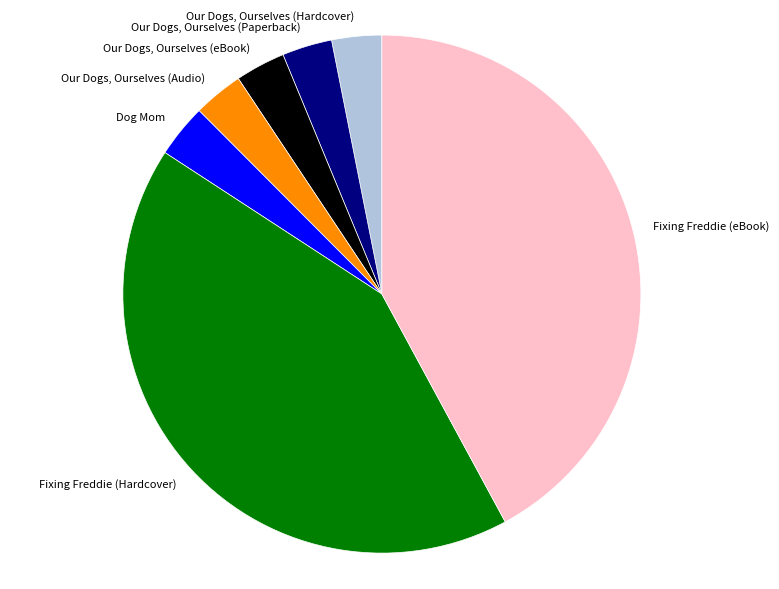

Do Fixing Freddie (eBook) and Our Dogs, Ourselves (Hardcover) together represent more than half of the pie?

No